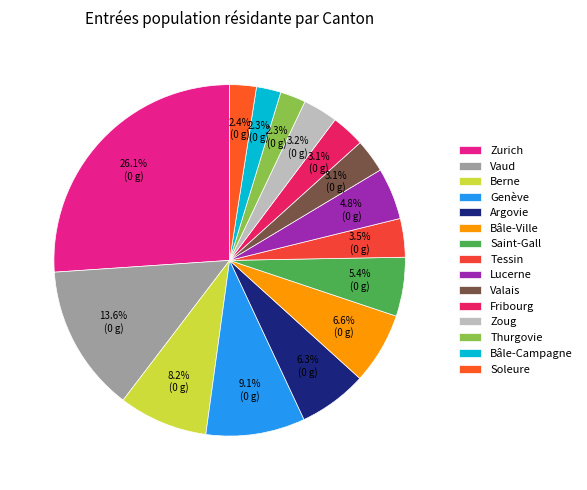

How much of the chart is everything except Berne?

91.8%